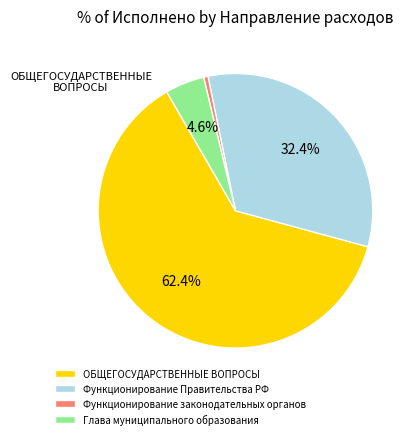

Is there any slice that represents more than half of the pie?

Yes